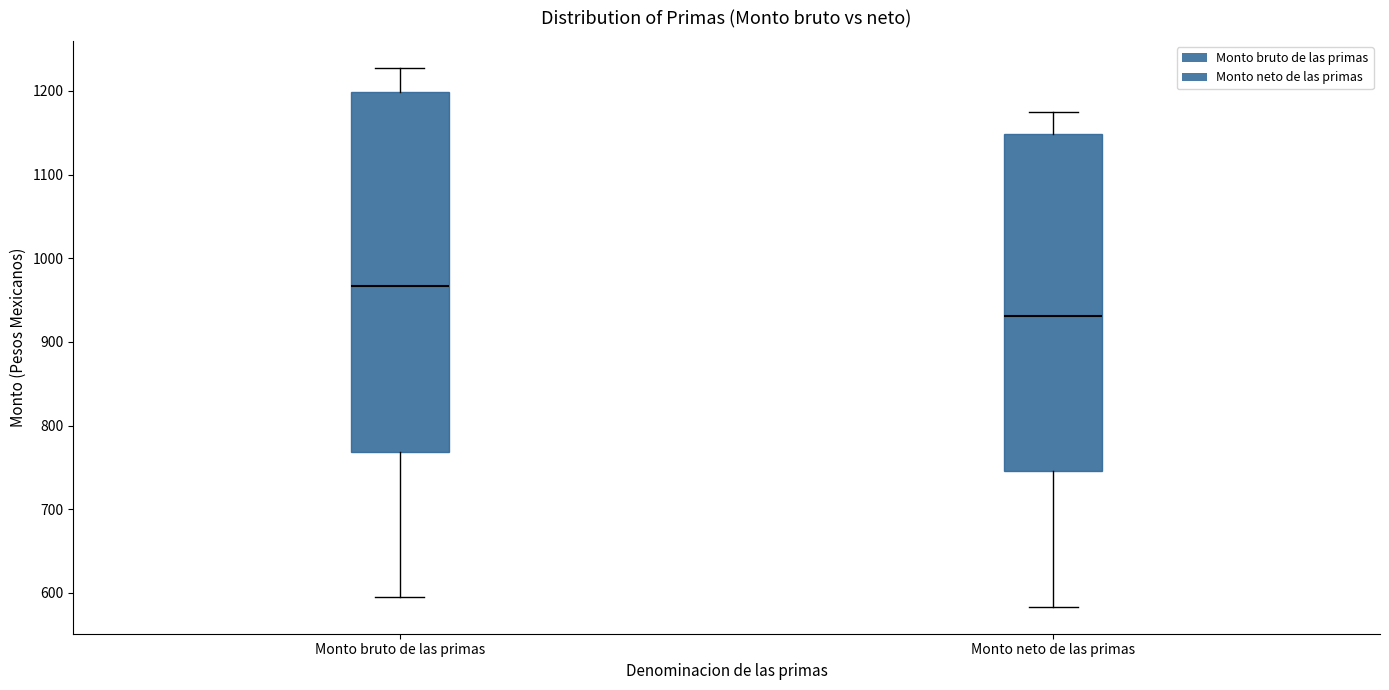

Comparing the boxes themselves (not the whiskers), which one is the tallest?

Monto bruto de las primas